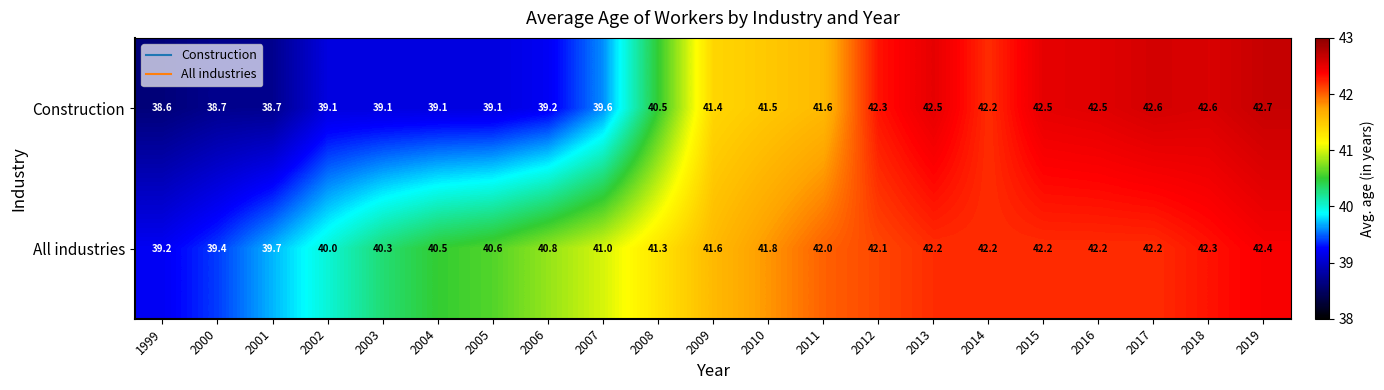

What is the difference between the highest and lowest values at 2001?

1.0